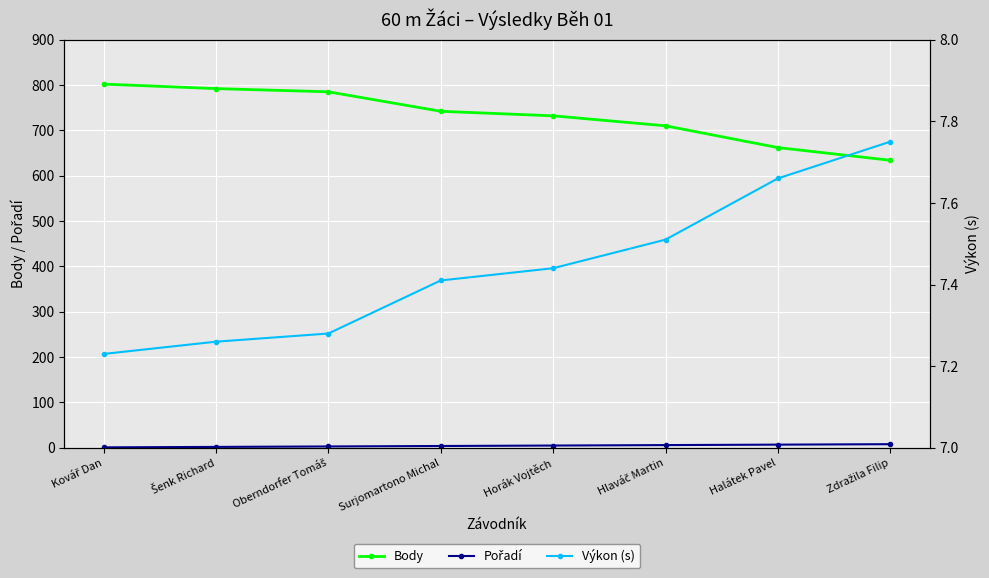

What is the difference between the maximum and minimum values in the Body series?

168